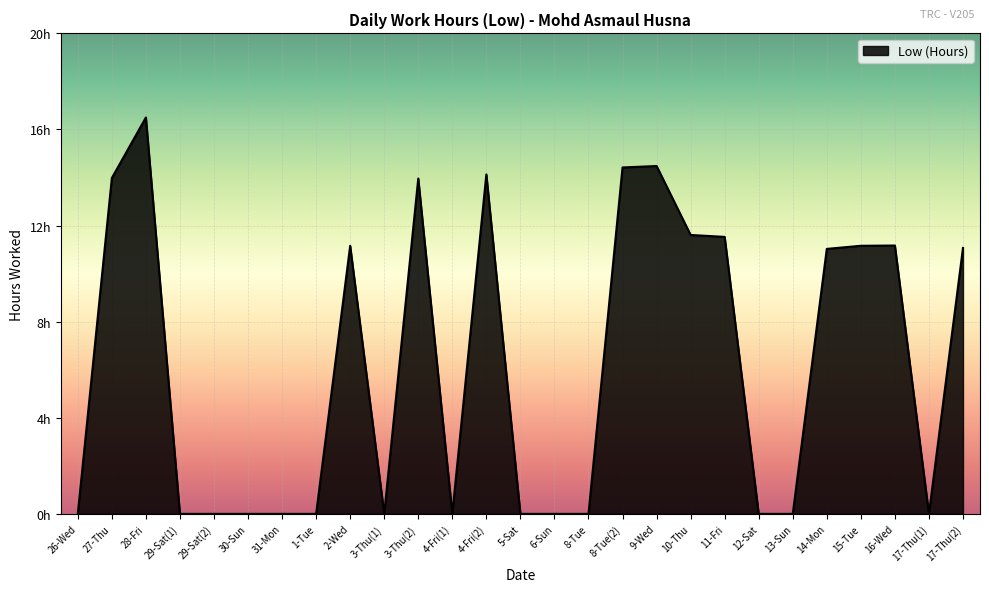

Is this an area chart (filled region under the line)?

Yes